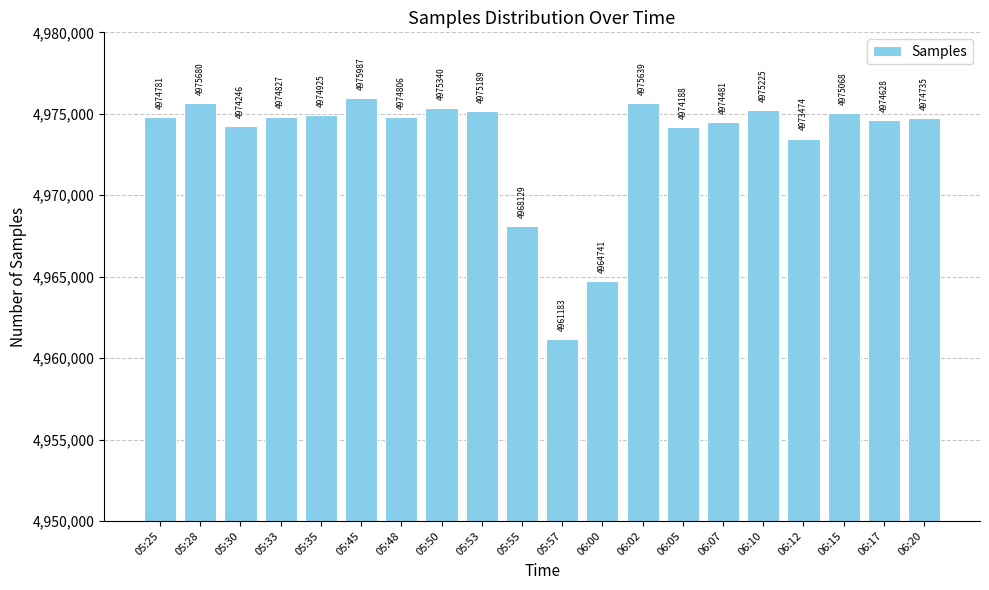

What is the sum of the values at 05:45 and 06:07?

9950468